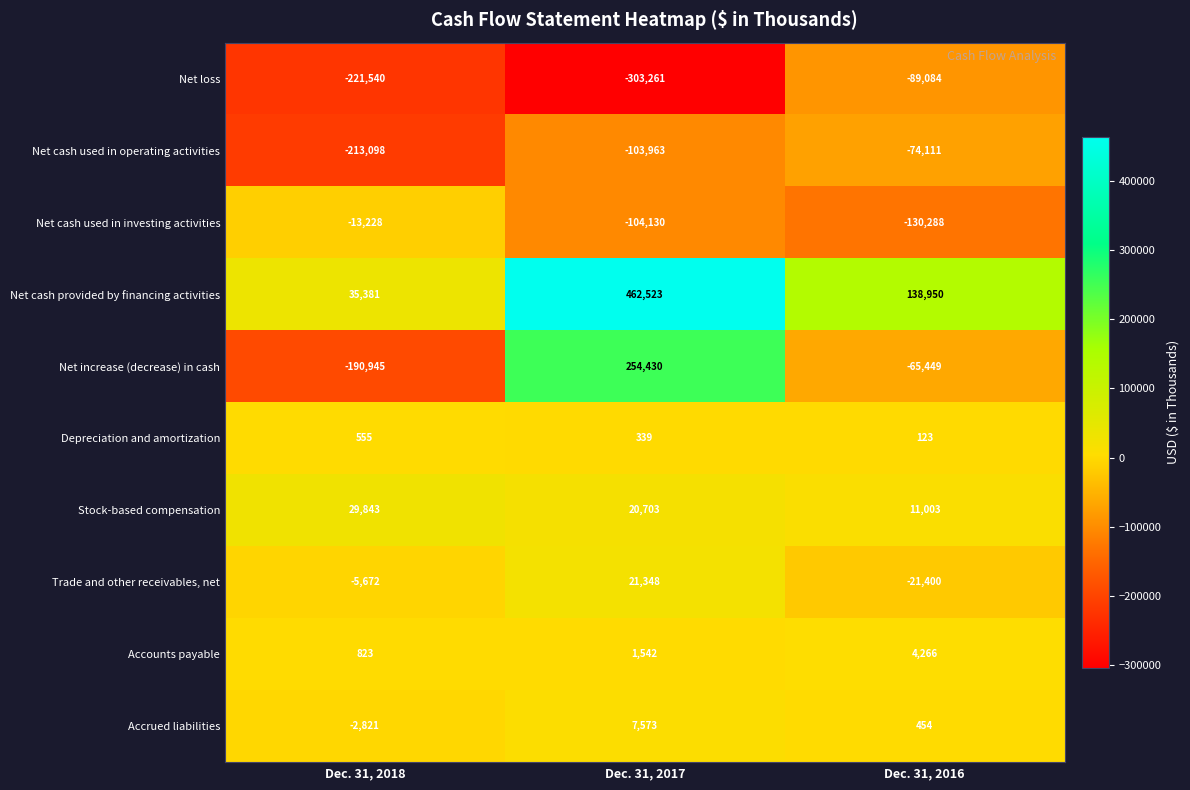

Which category has the highest value across all series?

Dec. 31, 2017